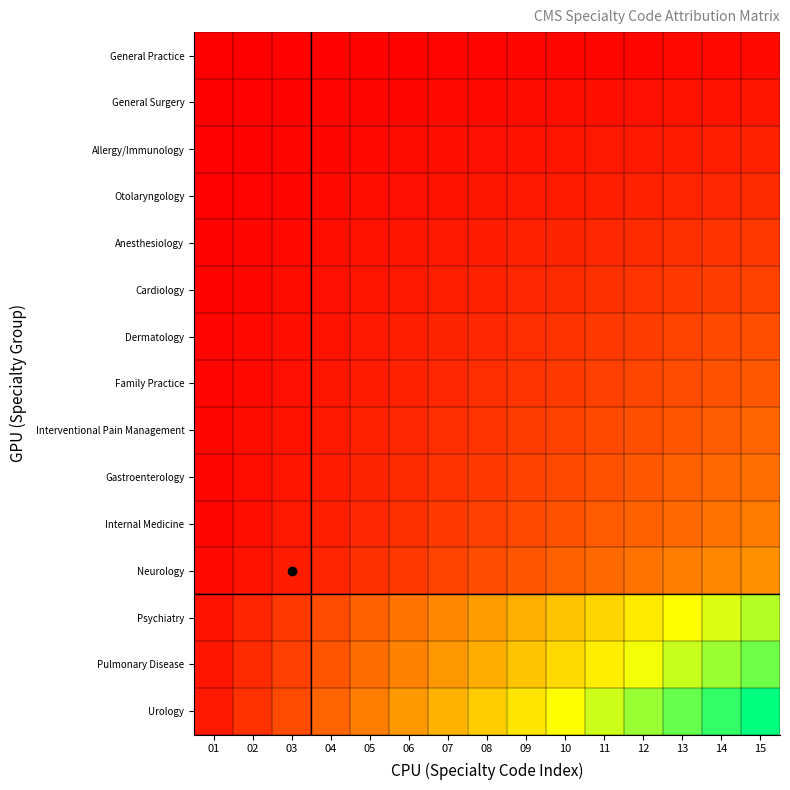

At 07, list the series in order from smallest to largest.

General Practice, General Surgery, Allergy/Immunology, Otolaryngology, Anesthesiology, Cardiology, Dermatology, Family Practice, Interventional Pain Management, Gastroenterology, Internal Medicine, Neurology, Psychiatry, Pulmonary Disease, Urology